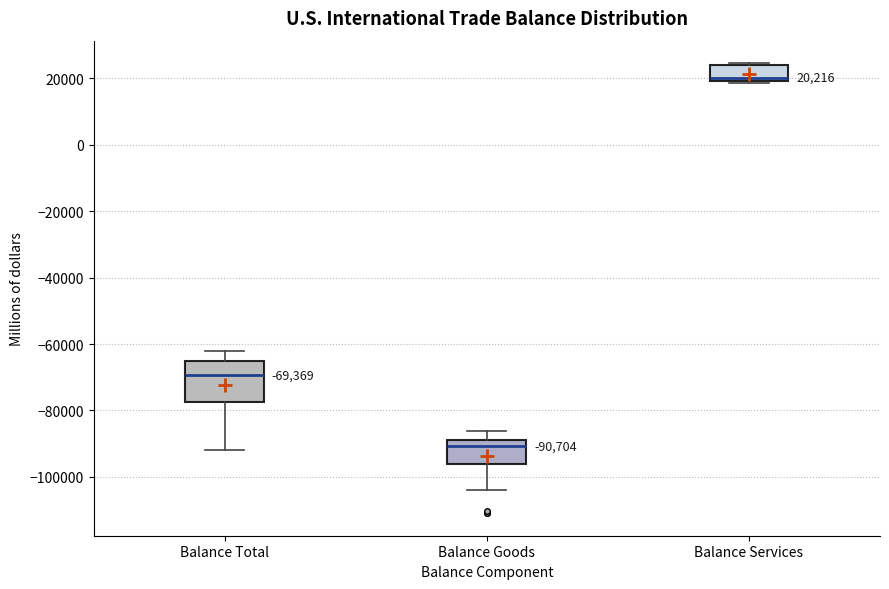

Which box is the tallest, from its lower edge to its upper edge?

Balance Total